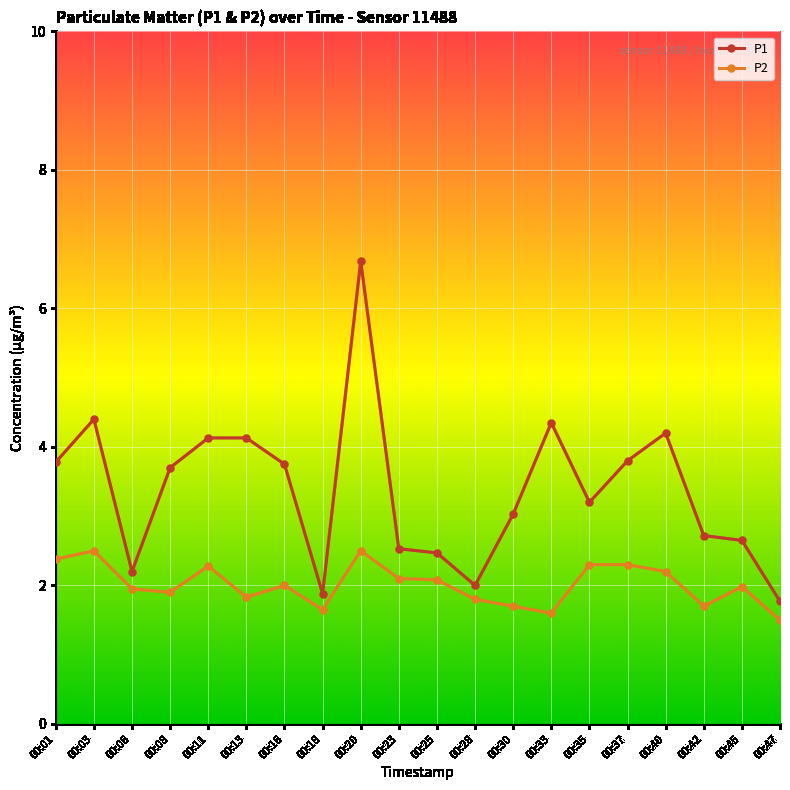

How many categories are shown in the chart?

20